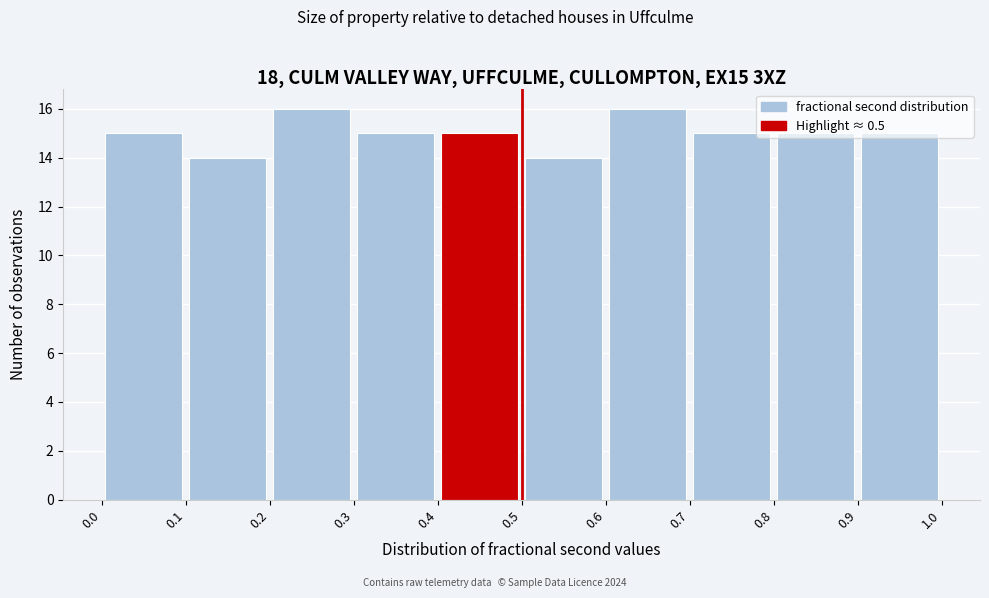

Reading left to right, transcribe this chart: for each bar, give the range it covers on the x-axis and its height. The values are not printed on the chart, so give them approximately, as read against the axis.

0.0 to 0.1: 15
0.1 to 0.2: 14
0.2 to 0.3: 16
0.3 to 0.4: 15
0.4 to 0.5: 15
0.5 to 0.6: 14
0.6 to 0.7: 16
0.7 to 0.8: 15
0.8 to 0.9: 15
0.9 to 1.0: 15